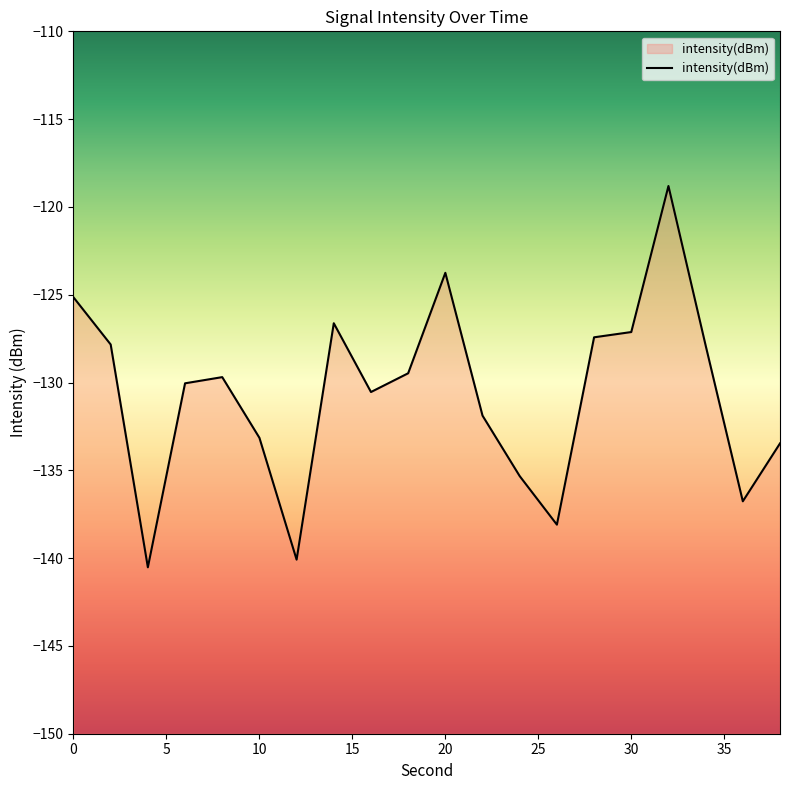

True or false: there are more than 0 points higher than both neighbors.

True